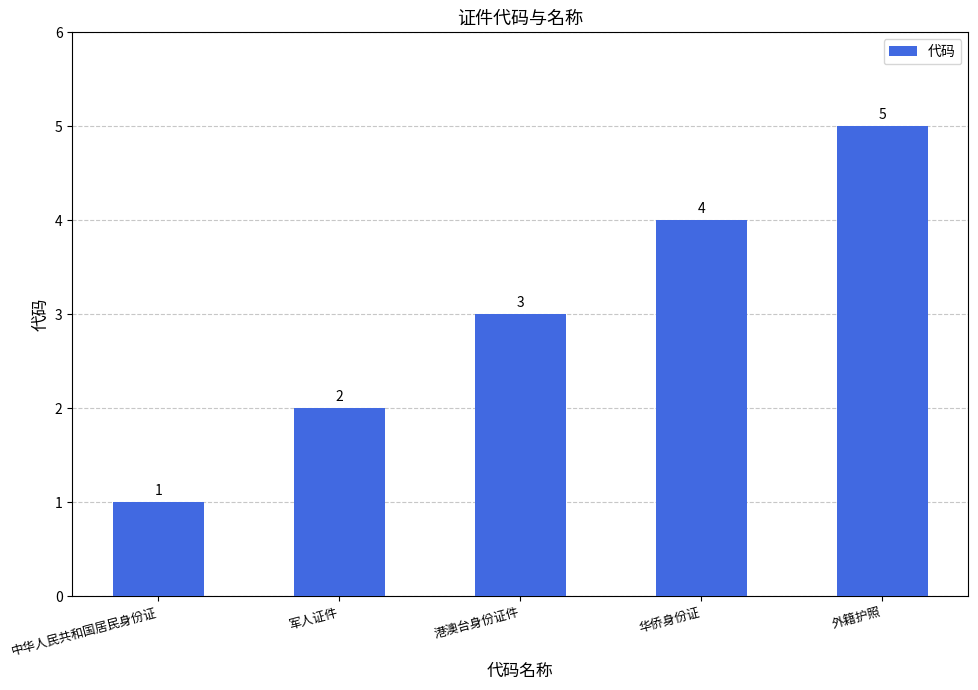

Between 外籍护照 and 港澳台身份证件, which is larger?

外籍护照